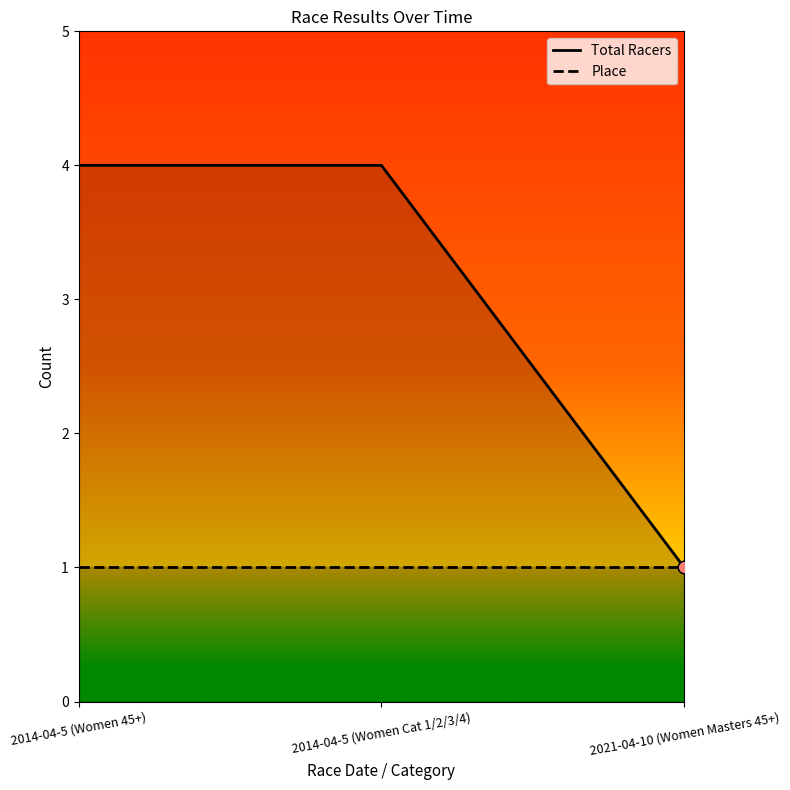

At which category is the sum across all series the highest?

2014-04-5 (Women 45+)